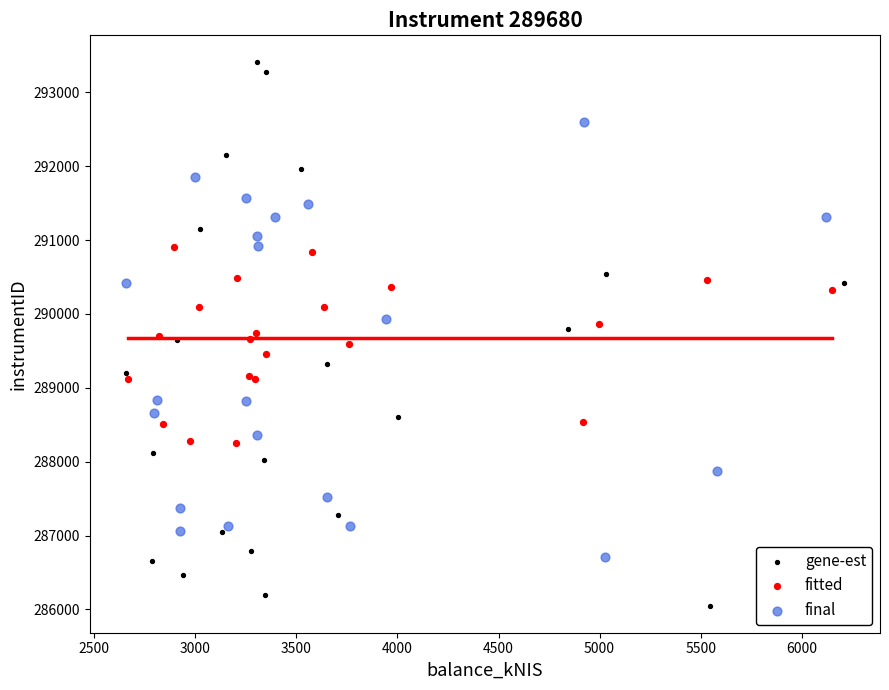

Which series has the widest spread of Y values?

gene-est